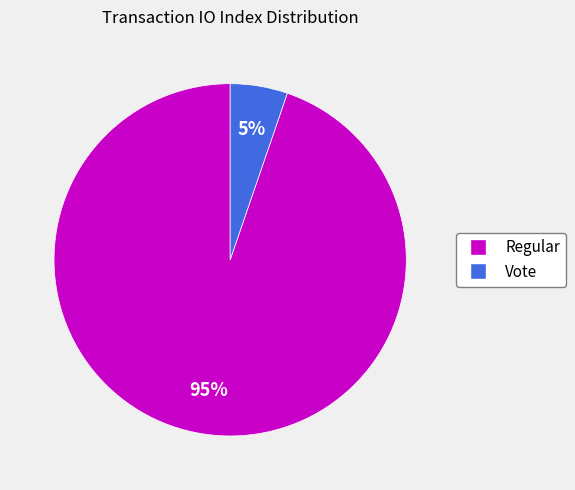

Which slice represents more than half of the pie?

Regular